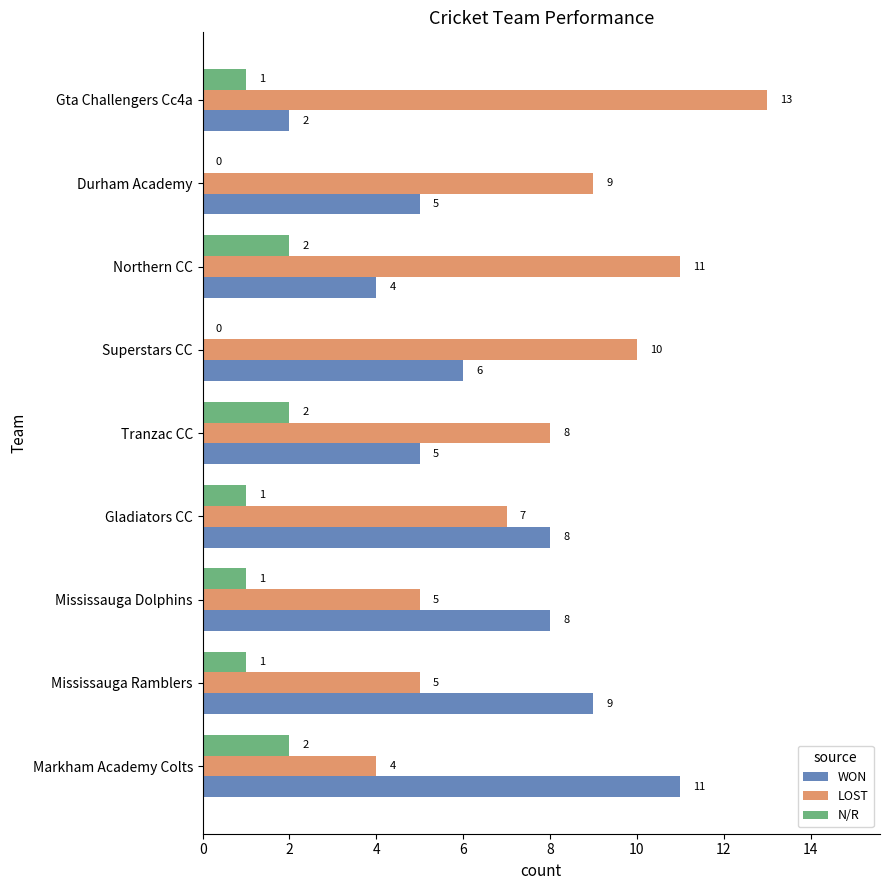

The value of N/R at Northern CC is 1. True or false?

False